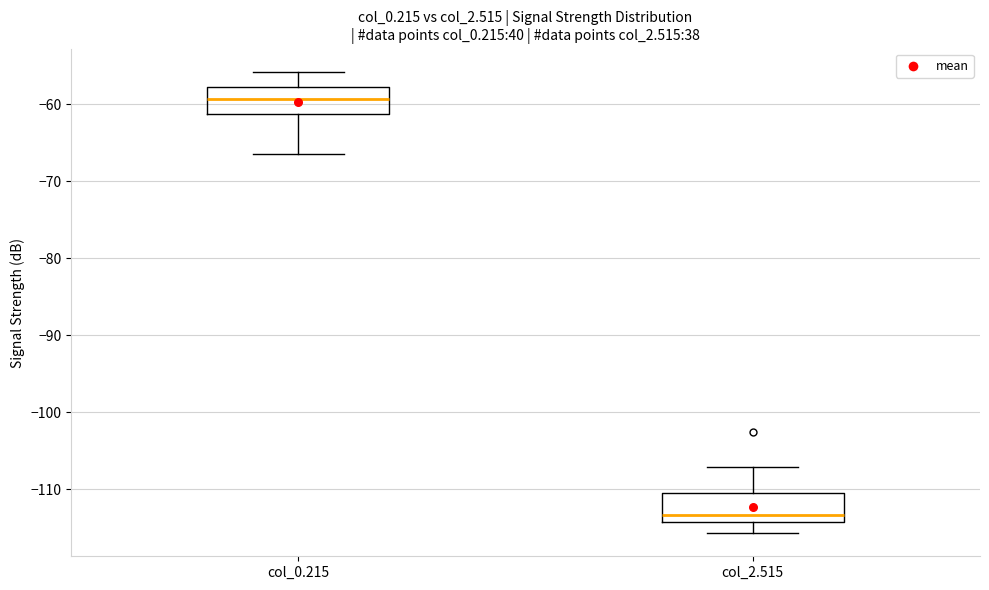

Reading left to right, transcribe this box plot: for each box, give where its median line is, the range the box spans, and where its two whiskers end, as read against the y-axis. The values are not printed on the chart, so give them approximately, as read against the axis.

col_0.215: median -59, box -61 to -58, whiskers -66 to -56
col_2.515: median -113, box -114 to -111, whiskers -116 to -107